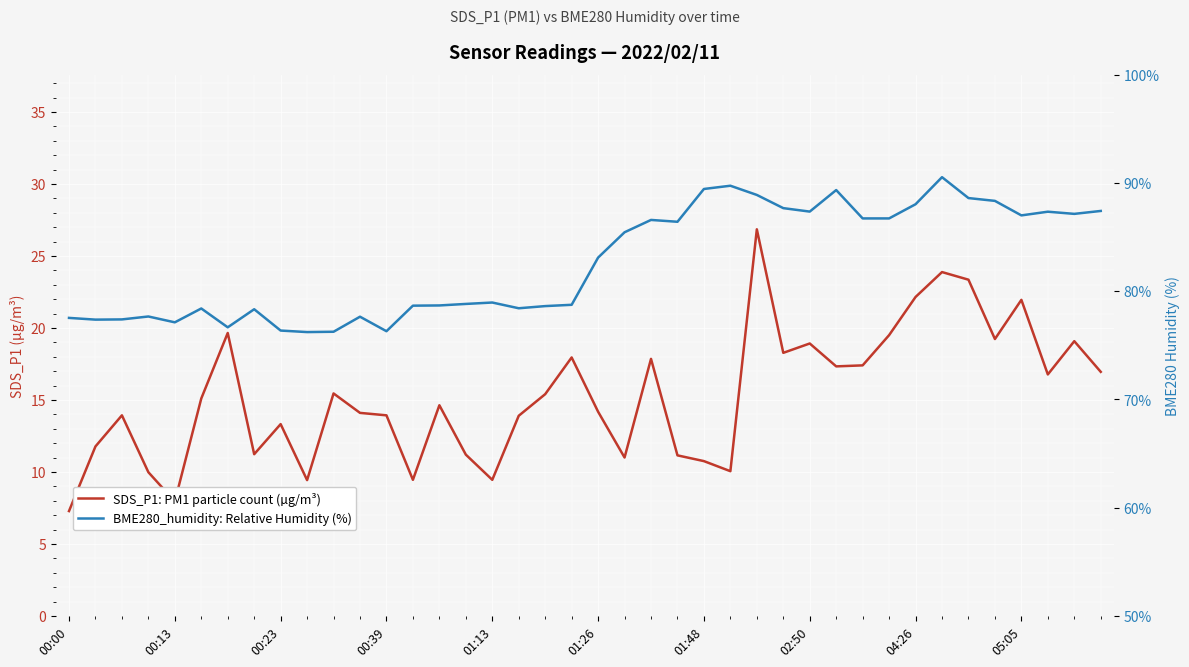

Which series changed the most between 10 and 20?

BME280_humidity: Relative Humidity (%)